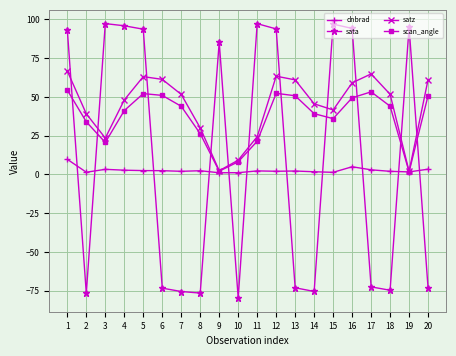

At which category is the sum across all series the highest?

1